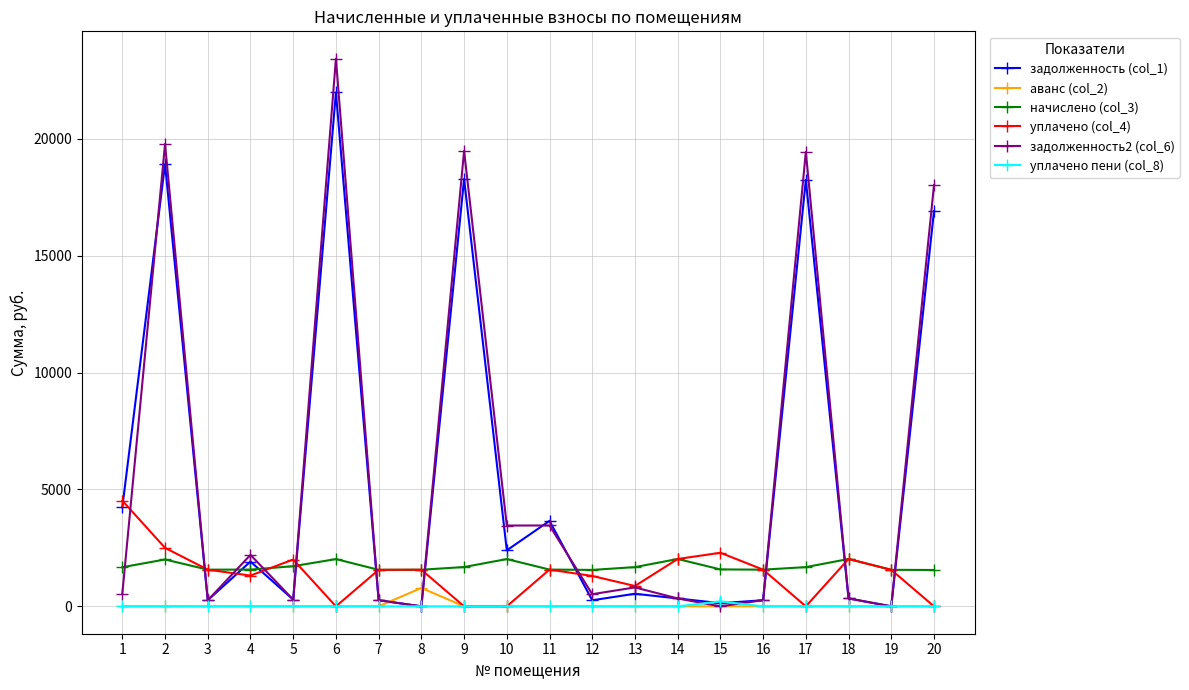

At which category is the sum across all series the highest?

6